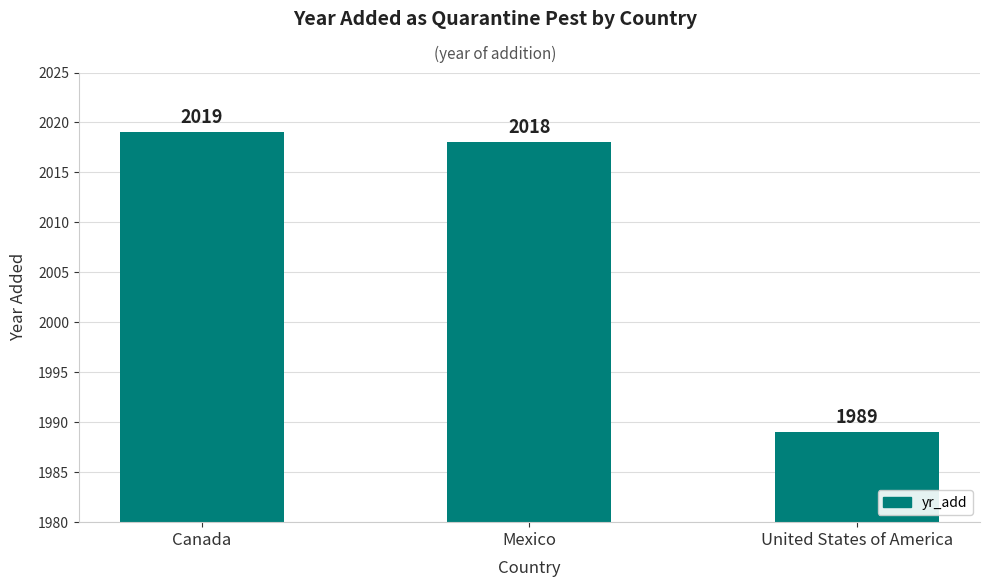

List the labels in order of value, largest first.

Canada, Mexico, United States of America